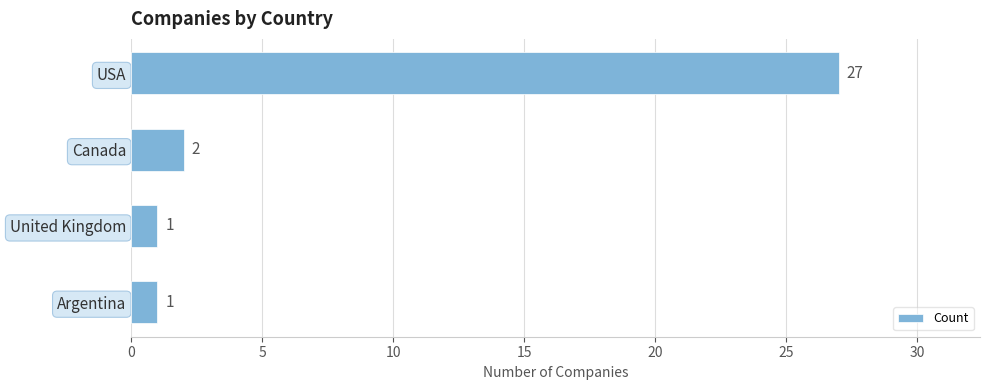

Reading top to bottom, extract all data points from this chart.

27	2	1	1